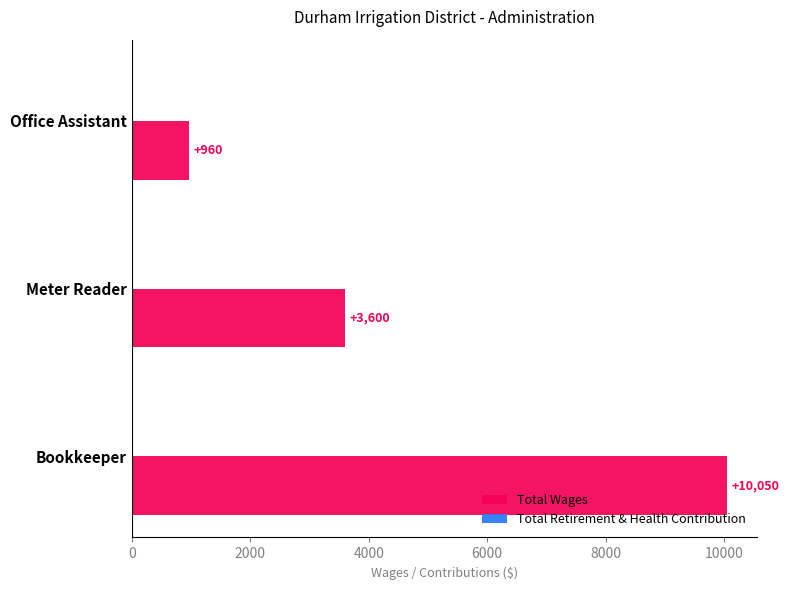

What is the ratio of the value at Bookkeeper to the value at Meter Reader?

2.8